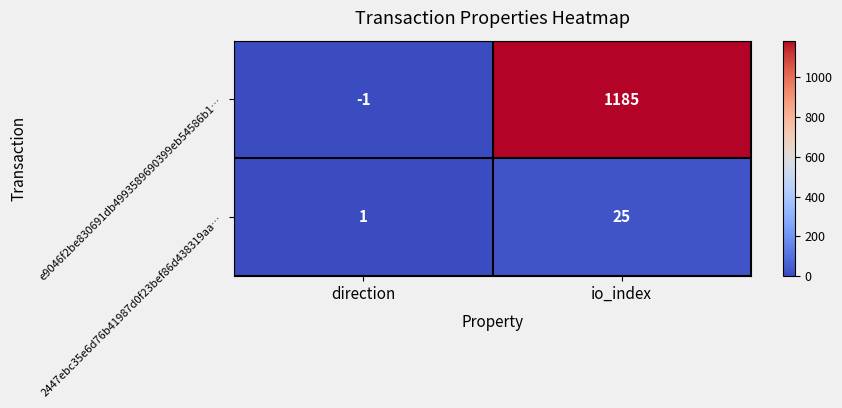

The e9046f2be830691db4993589690399eb54586b1… series shows 350 at io_index. True or false?

False